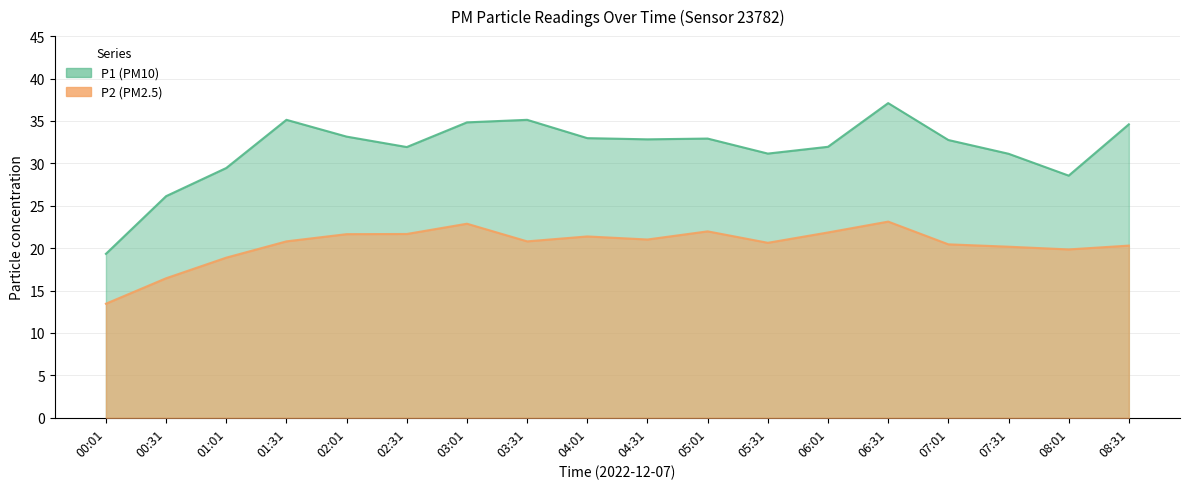

At how many categories does at least one series exceed 32?

10